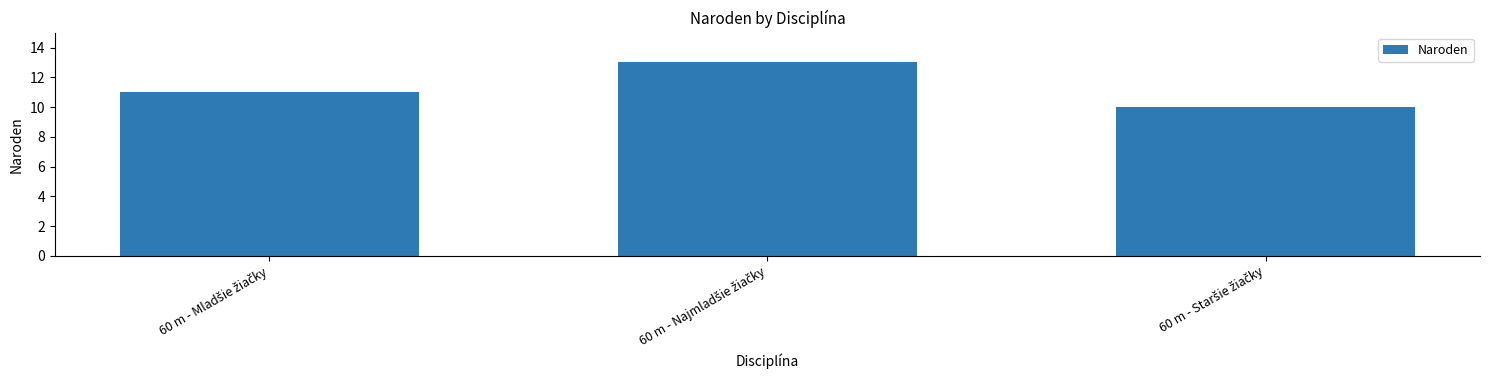

What is the value of the 2nd bar from the left?

13